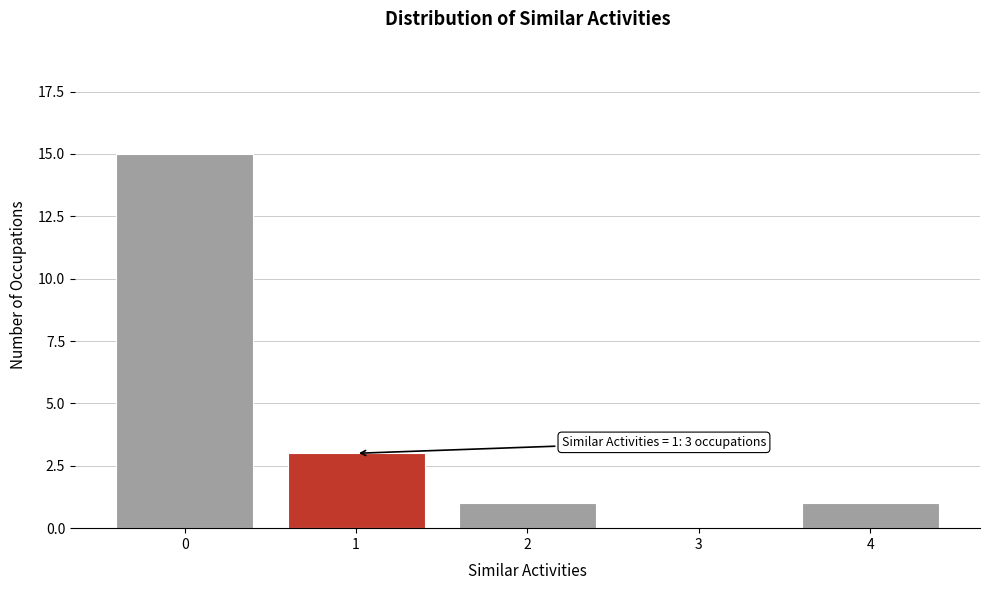

Which range on the x-axis has the tallest bar?

-0.5 to 0.5